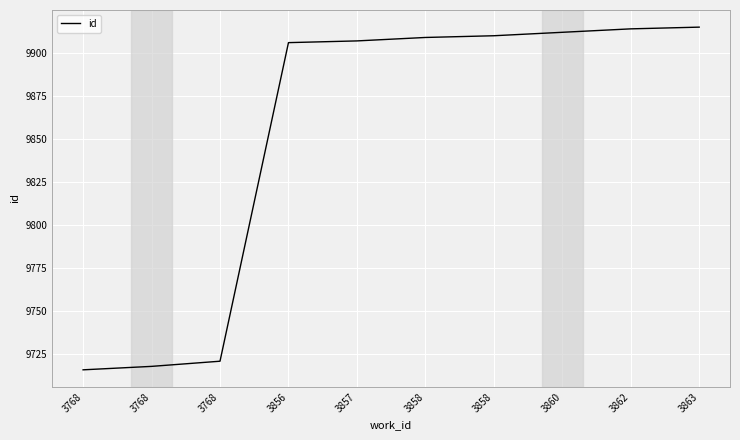

Reading left to right, transcribe all the data shown in this chart.

9716	9718	9721	9906	9907	9909	9910	9912	9914	9915